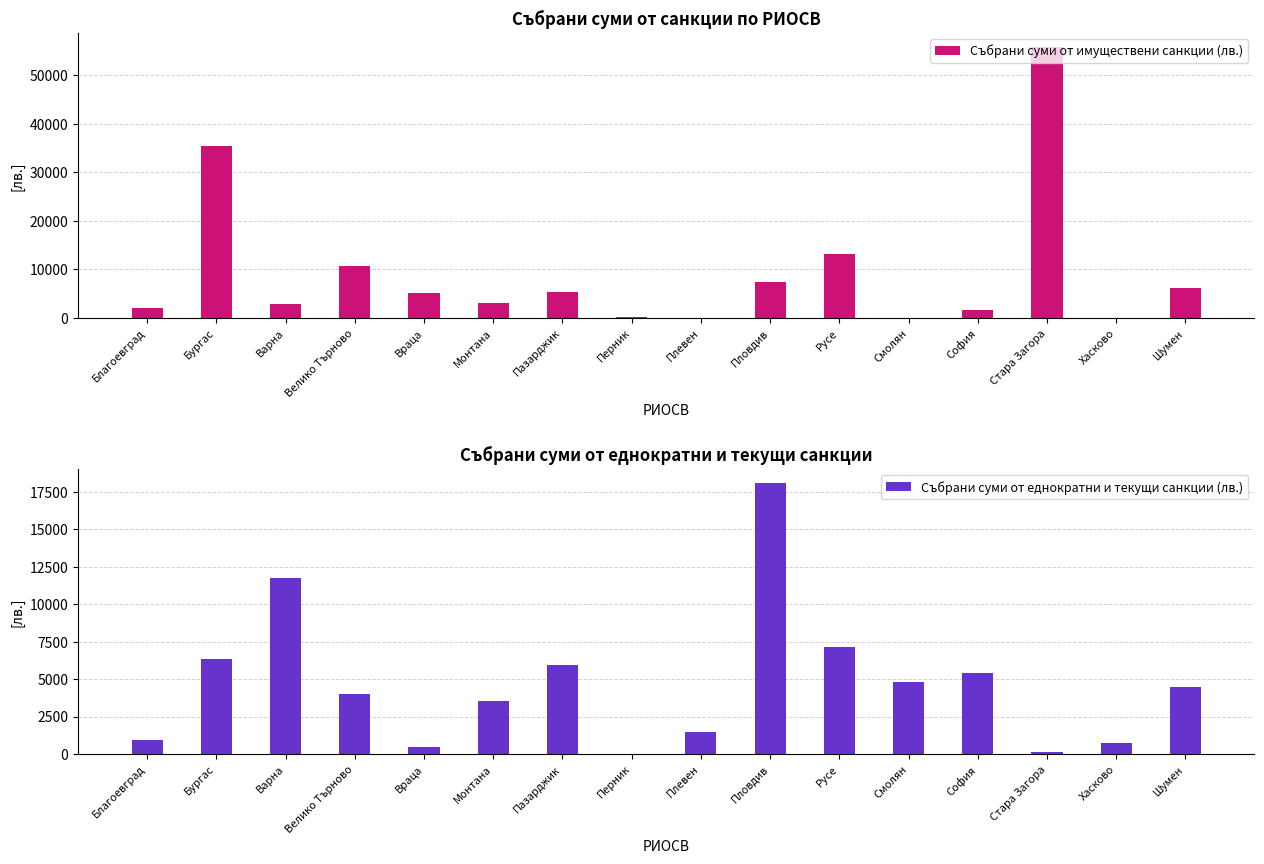

Between Монтана and Благоевград, which is larger?

Монтана